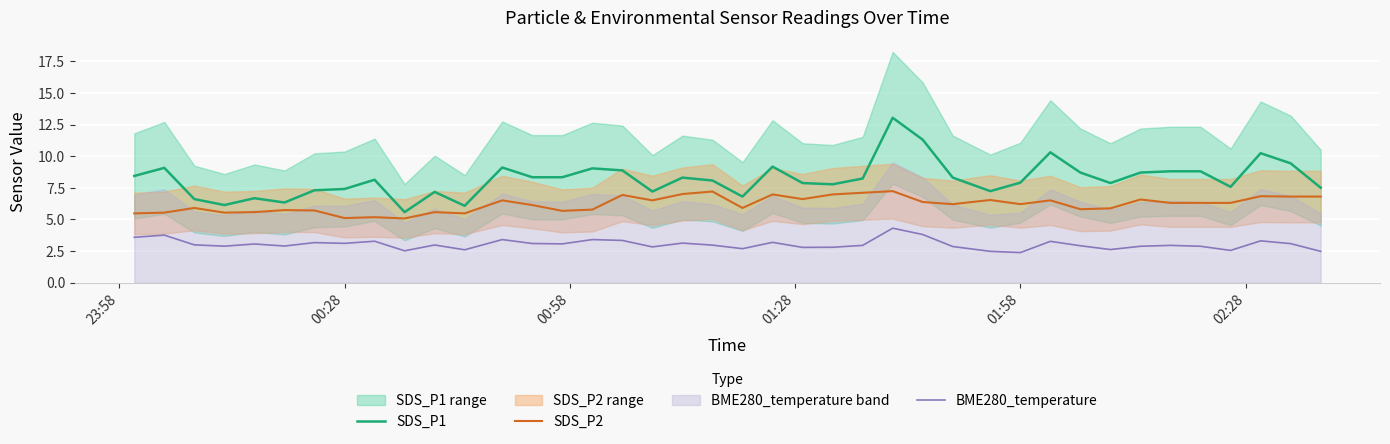

What is the maximum value for SDS_P2?

7.2